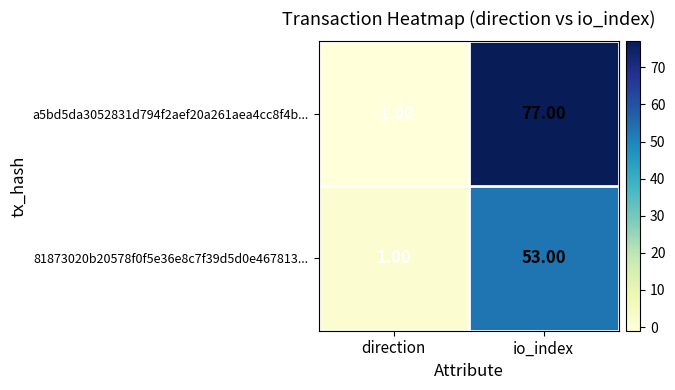

What is the sum of all 81873020b20578f0f5e36e8c7f39d5d0e467813... values?

54